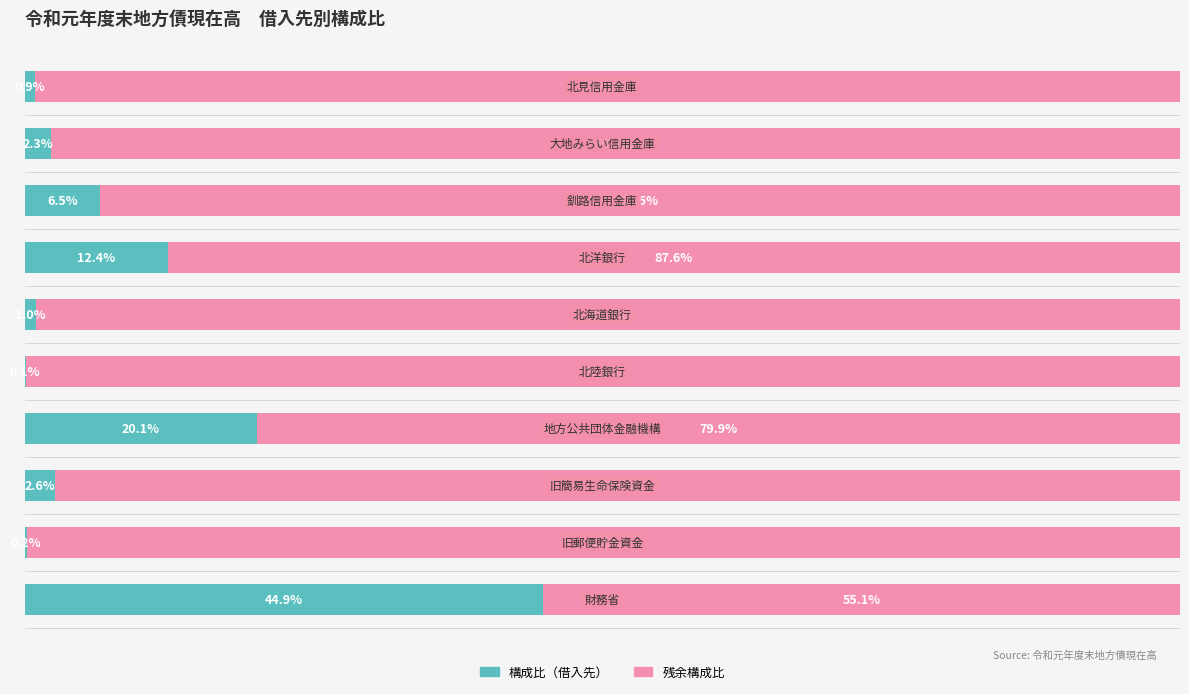

Reading left to right, what are all the values shown in this chart?

構成比（借入先）: 0=44.9	1=0.2	2=2.6	3=20.1	4=0.1	5=1.0	6=12.4	7=6.5	8=2.3	9=0.9
残余構成比: 0=55.1	1=99.8	2=97.4	3=79.9	4=99.9	5=99.0	6=87.6	7=93.5	8=97.7	9=99.1